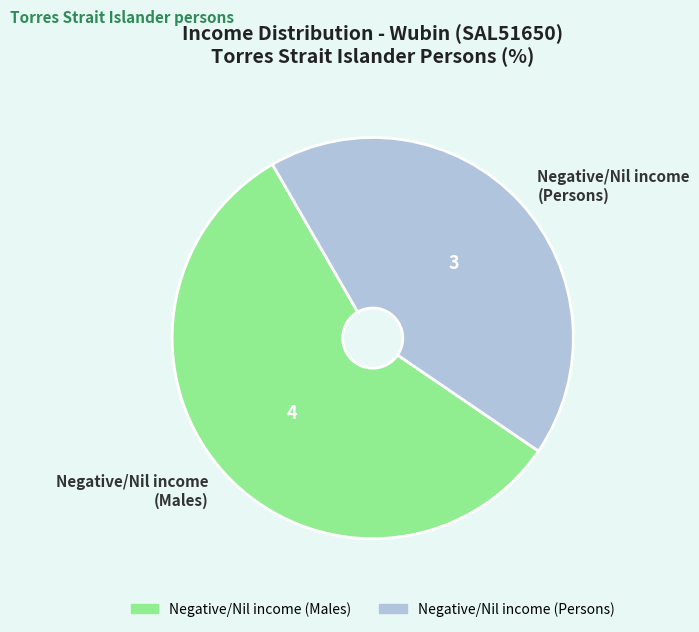

Rank the categories by value from lowest to highest.

Negative/Nil income (Persons), Negative/Nil income (Males)